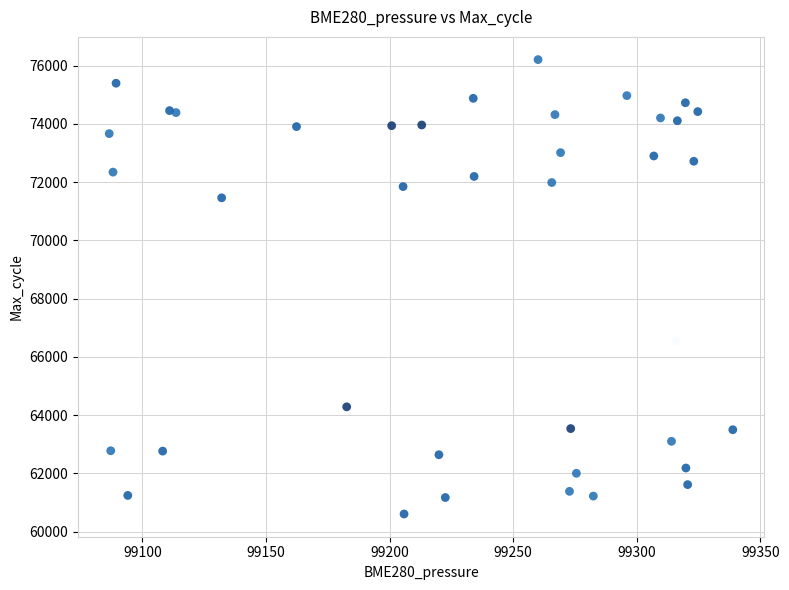

What Y value in the scatter plot is closest to 68407?

66555